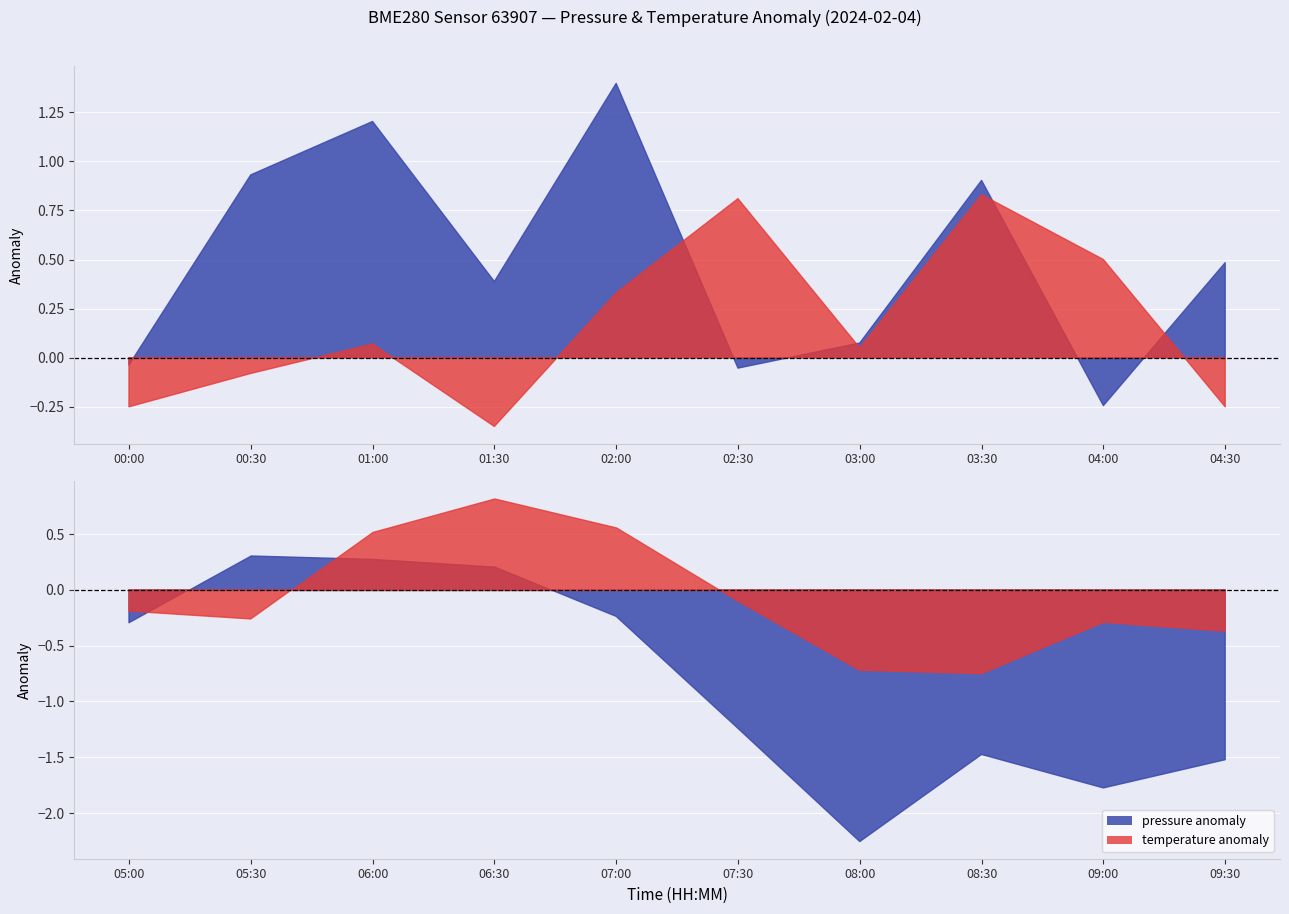

True or false: temperature and pressure intersect in this chart.

False